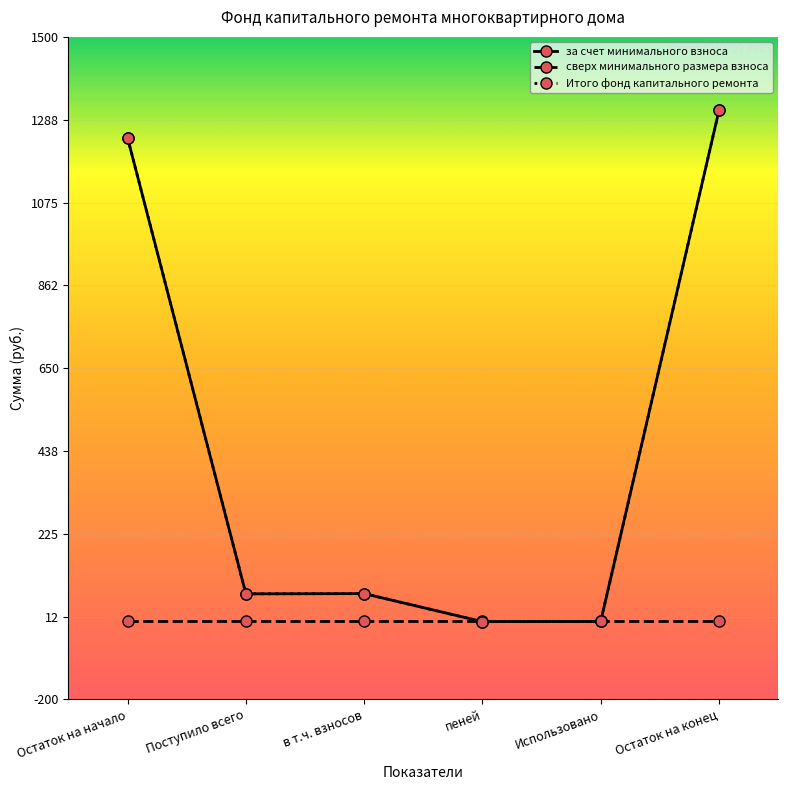

Reading left to right, extract all data points from this chart.

за счет минимального взноса: Остаток на начало=1240.5	Поступило всего=70.8	в т.ч. взносов=71.3	пеней=-0.6	Использовано=0.0	Остаток на конец=1311.2
сверх минимального размера взноса: Остаток на начало=0.0	Поступило всего=0.0	в т.ч. взносов=0.0	пеней=0.0	Использовано=0.0	Остаток на конец=0.0
Итого фонд капитального ремонта: Остаток на начало=1240.5	Поступило всего=70.8	в т.ч. взносов=71.3	пеней=-0.6	Использовано=0.0	Остаток на конец=1311.2